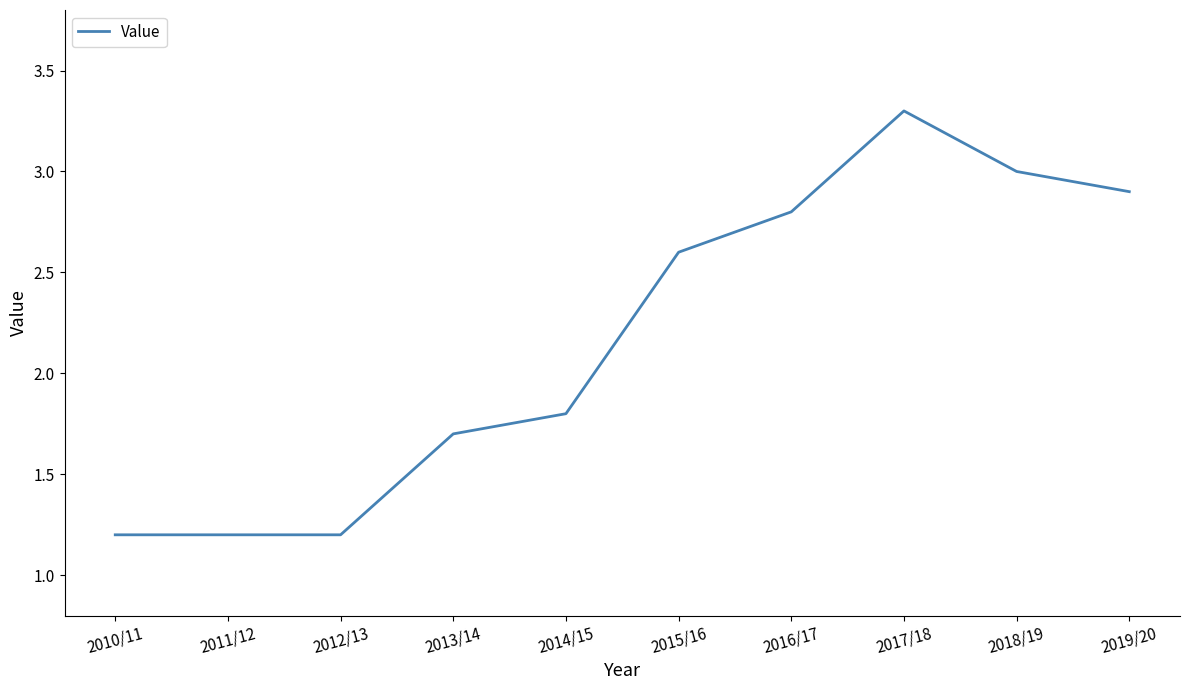

Does the chart have visible grid lines?

No